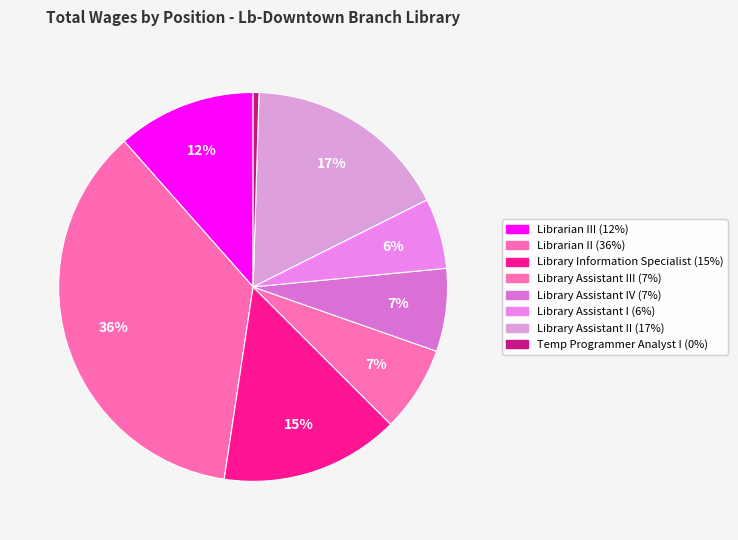

Count the number of slices in the pie.

8